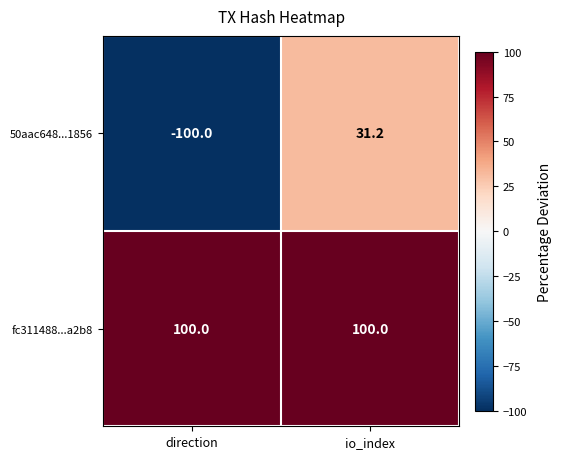

Which series has the largest range (max minus min)?

50aac648...1856